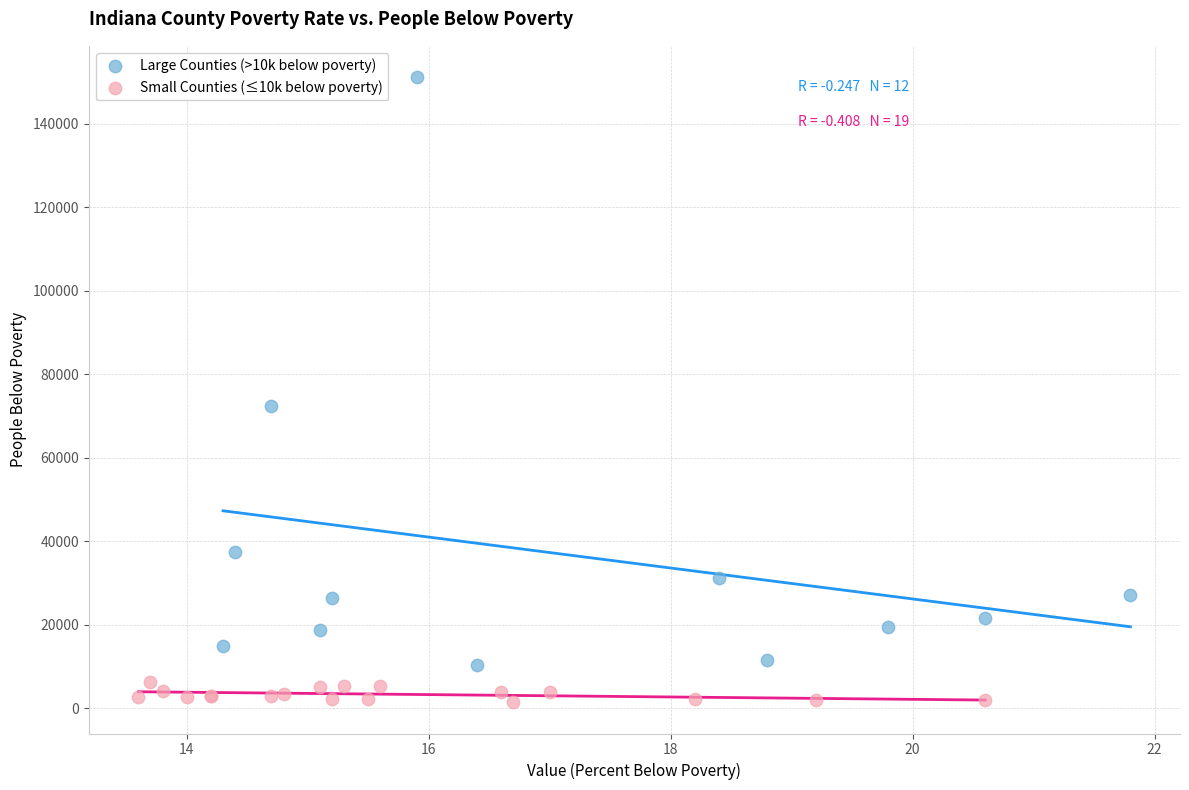

Which series reaches the minimum Y coordinate?

Small Counties (≤10k below poverty)